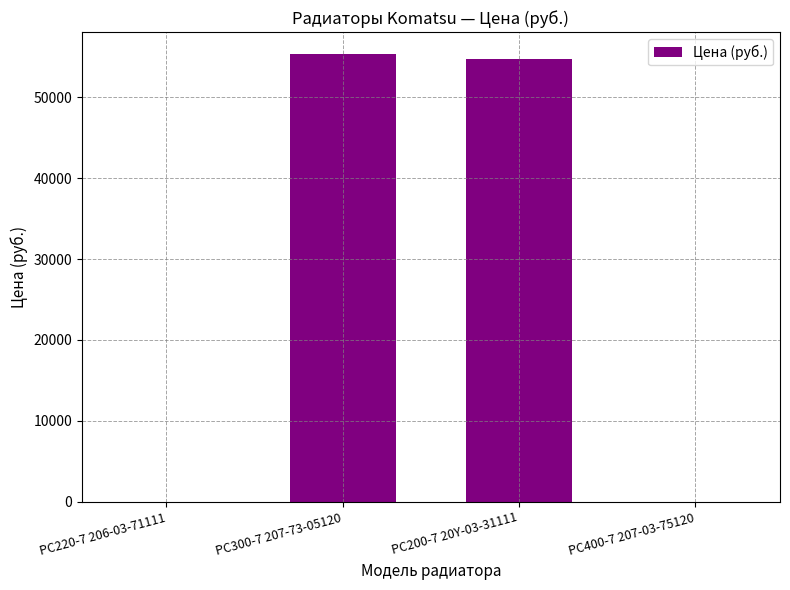

Which has a higher value, PC300-7 207-73-05120 or PC220-7 206-03-71111?

PC300-7 207-73-05120